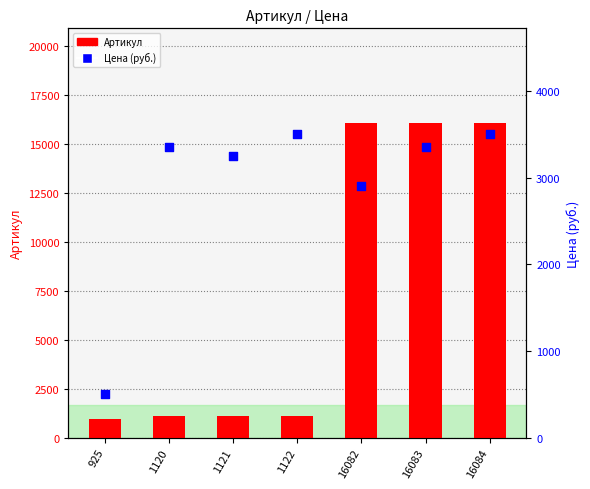

Is the value of Цена (руб.) at 16083 greater than the value of Артикул at 16082?

No